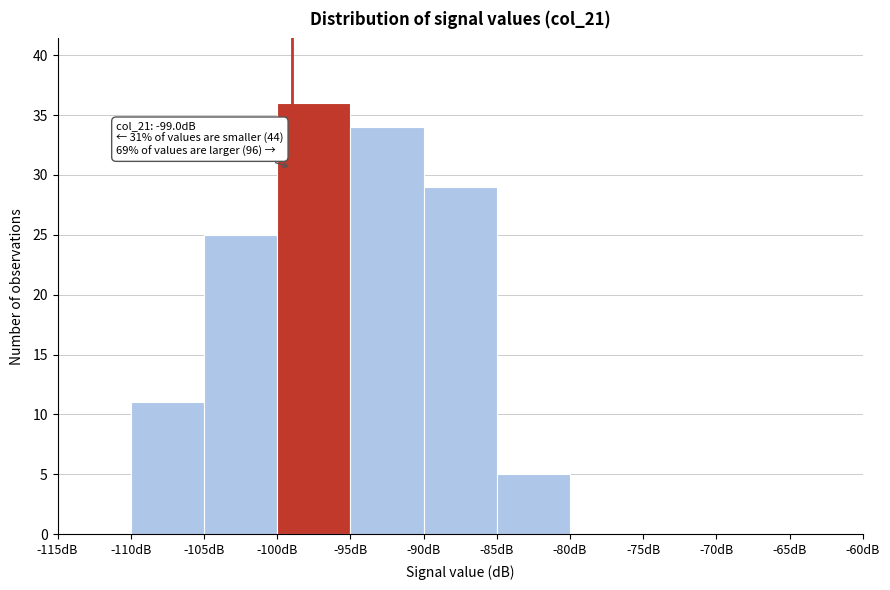

Over which range of the x-axis is the bar tallest?

-100 to -95